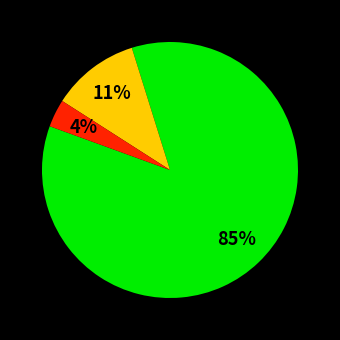

To the nearest percent, what is the average slice percentage?

33%